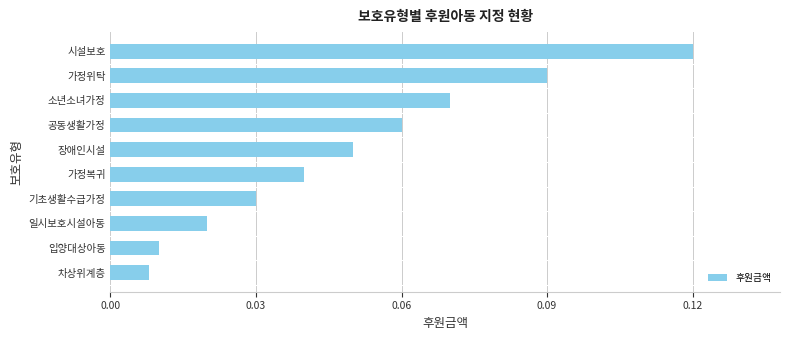

What is the label of the 8th bar from the top?

일시보호시설아동